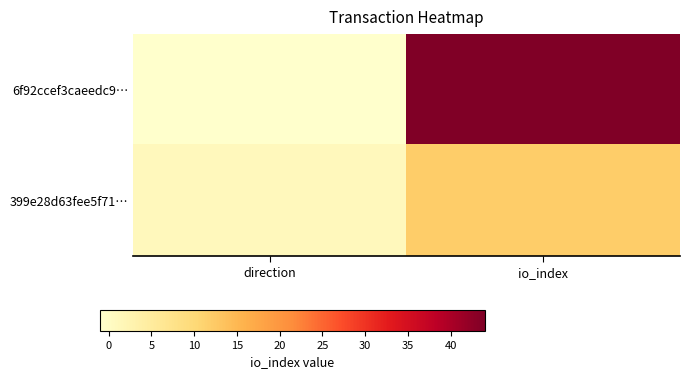

Rank the series by their average value, from lowest to highest.

399e28d63fee5f71…, 6f92ccef3caeedc9…